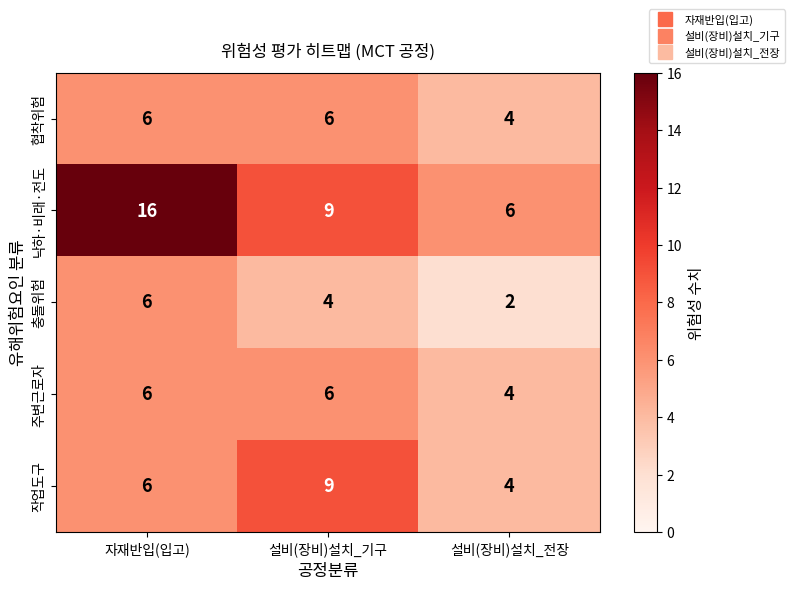

True or false: 낙하·비래·전도 has a value of 6 at 설비(장비)설치_전장.

True